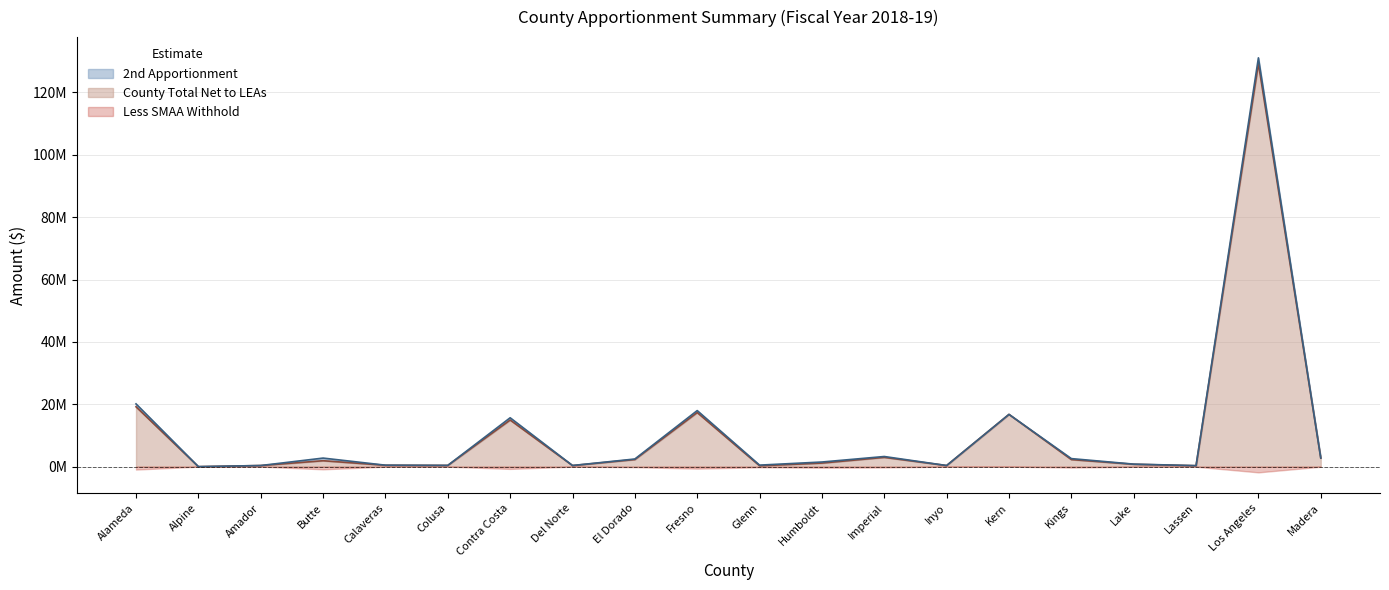

What is the maximum value for County Total Net to LEAs?

129286418